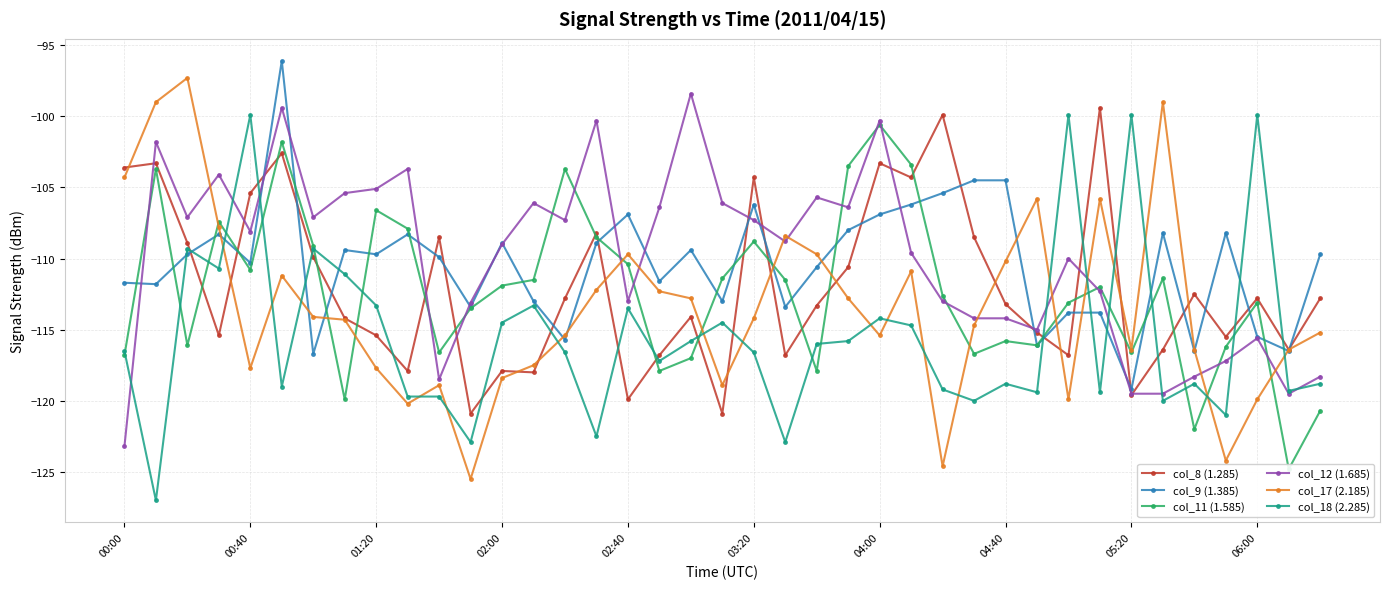

Count the number of categories in the chart.

39